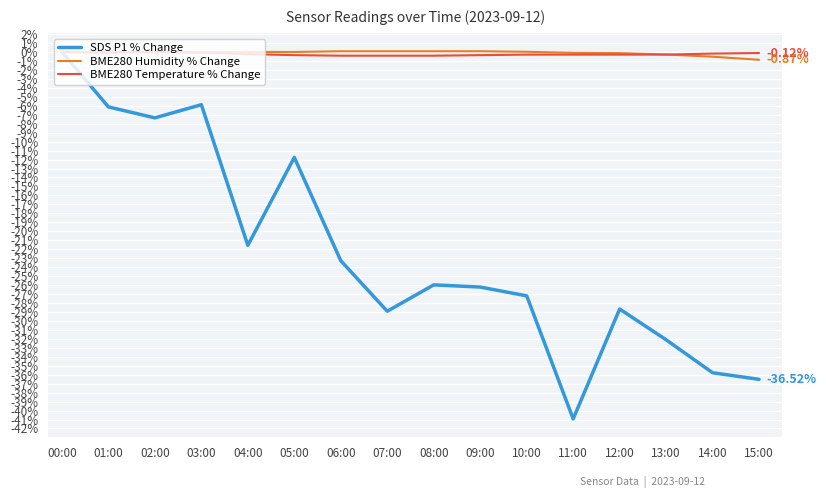

At which category is the sum across all series the highest?

00:00